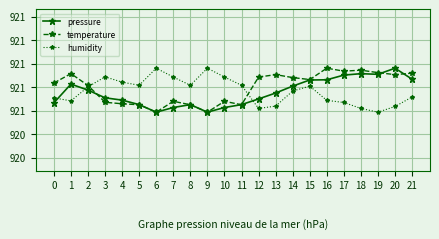

Which series has the widest spread of values?

pressure